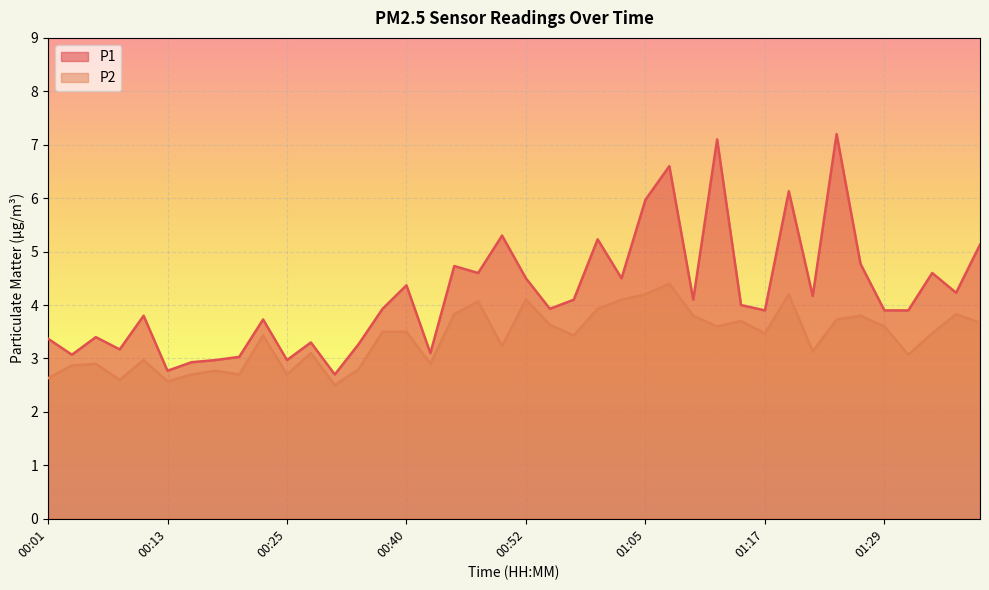

Rank the categories by P1 value from lowest to highest.

00:30, 00:13, 00:15, 00:18, 00:25, 00:20, 00:03, 00:43, 00:08, 00:33, 00:28, 00:01, 00:06, 00:23, 00:11, 01:17, 01:29, 01:32, 00:35, 00:55, 01:14, 00:57, 01:10, 01:22, 01:37, 00:40, 00:52, 01:02, 00:48, 01:34, 00:45, 01:27, 01:39, 01:00, 00:50, 01:05, 01:19, 01:07, 01:12, 01:24